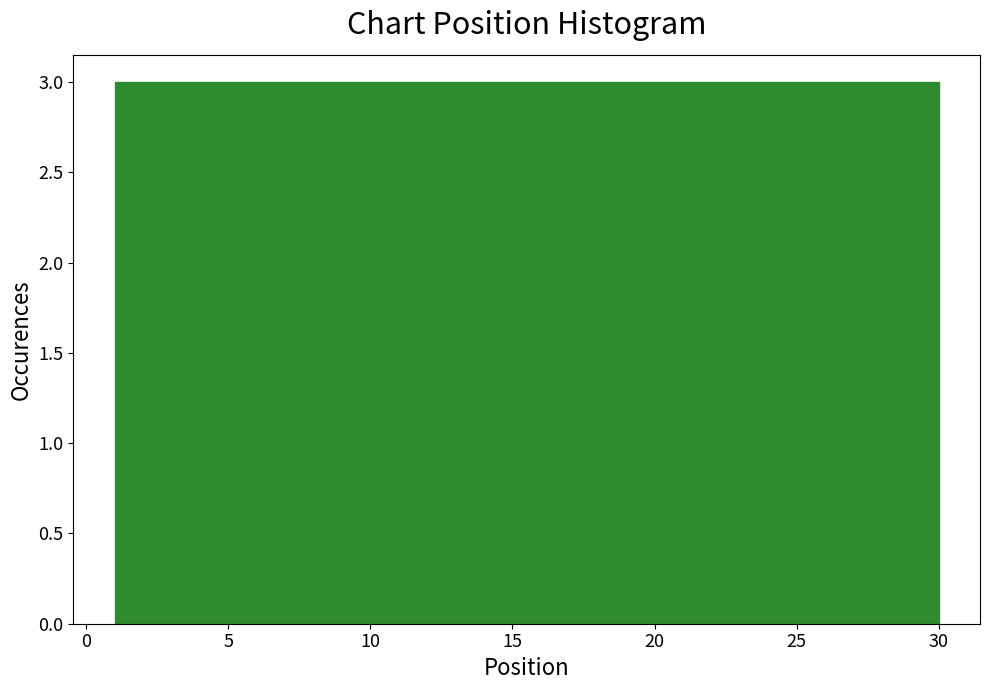

Reading left to right, list every bar in this chart as the range it spans on the x-axis followed by its height. Neither the bar edges nor the heights are printed on the chart, so give them approximately, as read against the axes.

1.0 to 3.9: 3
3.9 to 6.8: 3
6.8 to 9.7: 3
9.7 to 12.6: 3
12.6 to 15.5: 3
15.5 to 18.4: 3
18.4 to 21.3: 3
21.3 to 24.2: 3
24.2 to 27.1: 3
27.1 to 30.0: 3